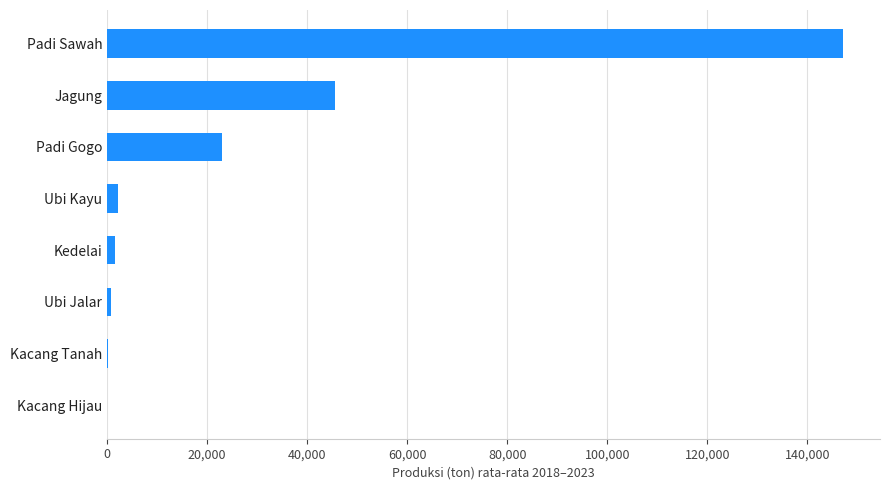

Is it true that the value at Jagung is 45635.4?

True